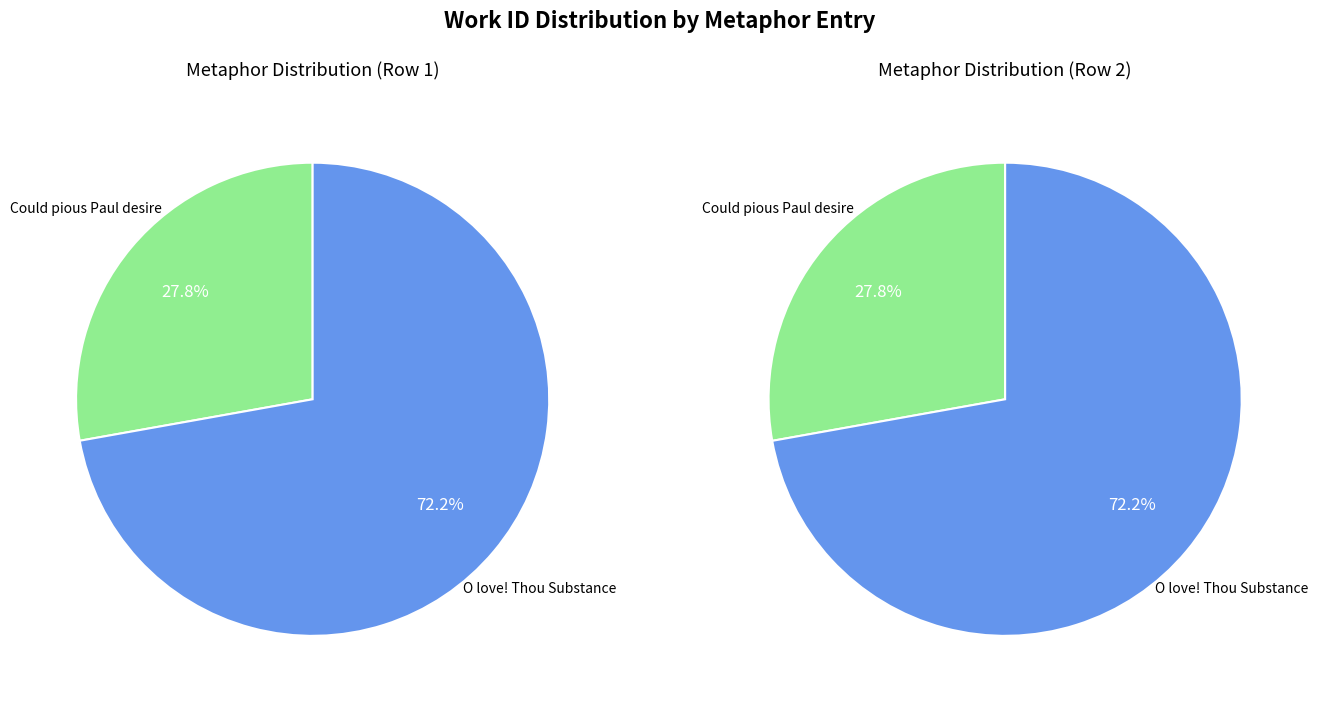

What is the smallest slice in the pie chart?

Could pious Paul desire